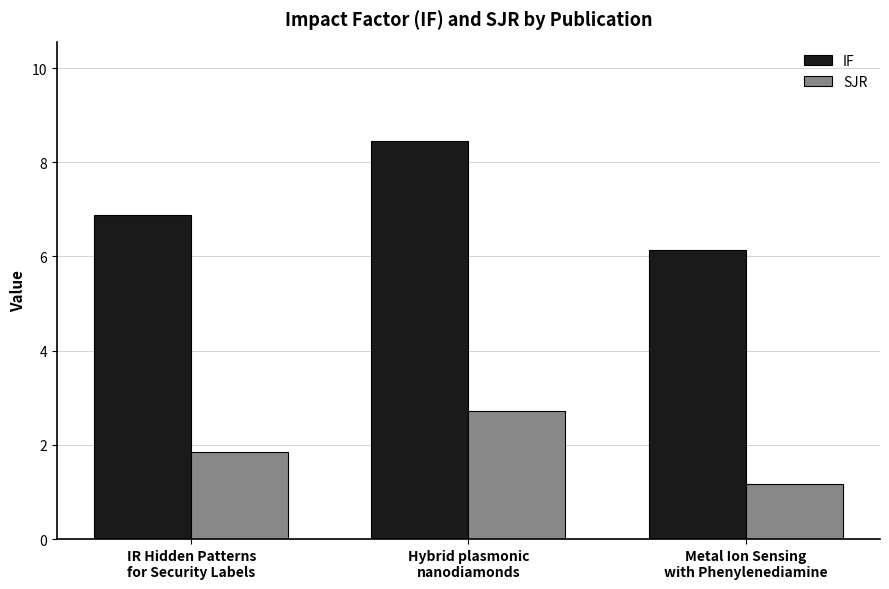

At which category is the sum across all series the highest?

Hybrid plasmonic
nanodiamonds